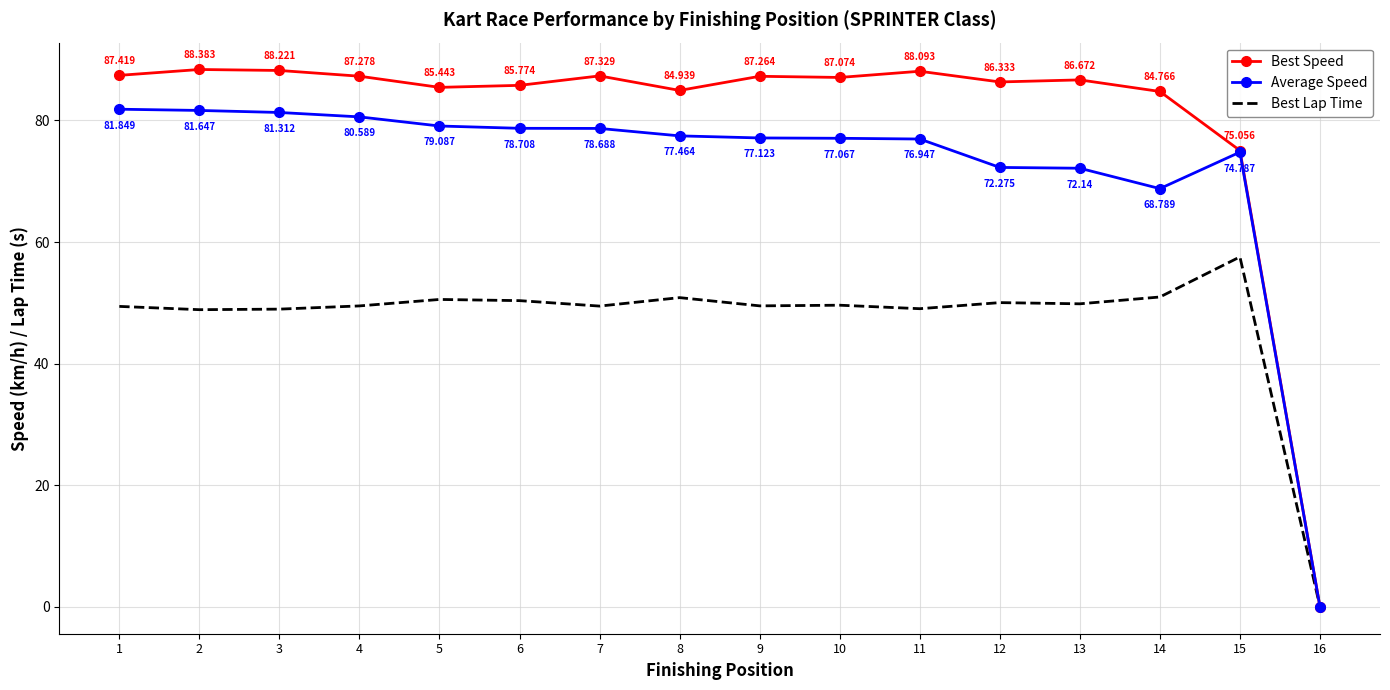

Which category has the highest value in the Average Speed series?

1